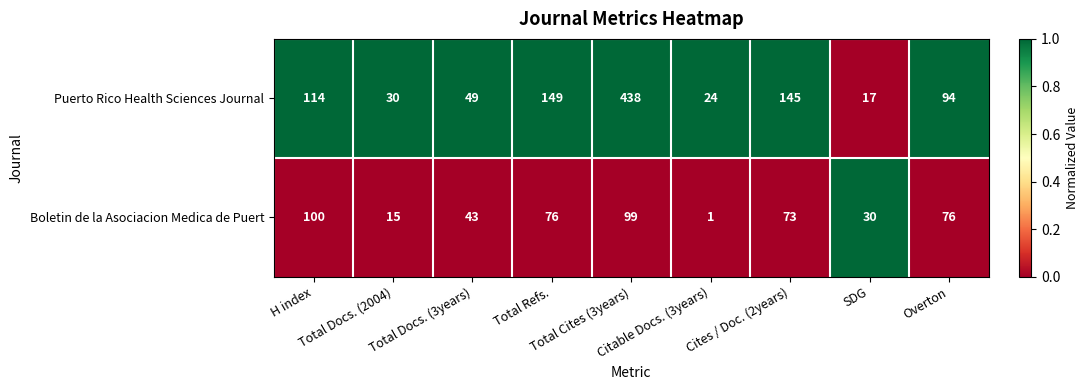

Rank the series by their average value, from highest to lowest.

Puerto Rico Health Sciences Journal, Boletin de la Asociacion Medica de Puert